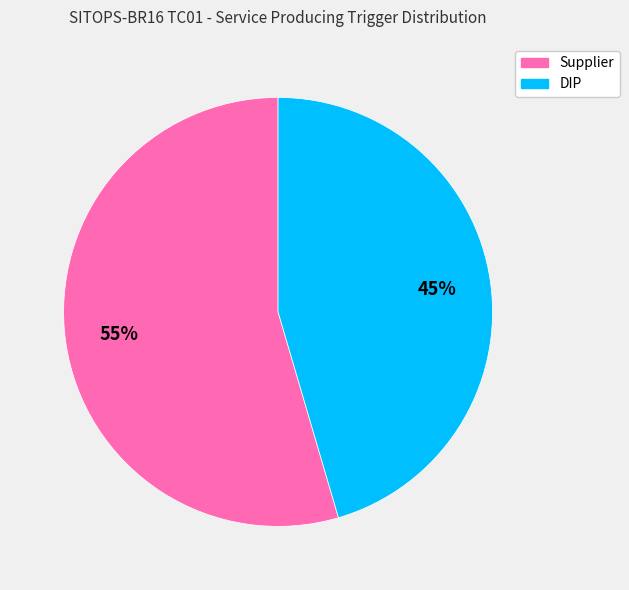

Which has a higher value, Supplier or DIP?

Supplier